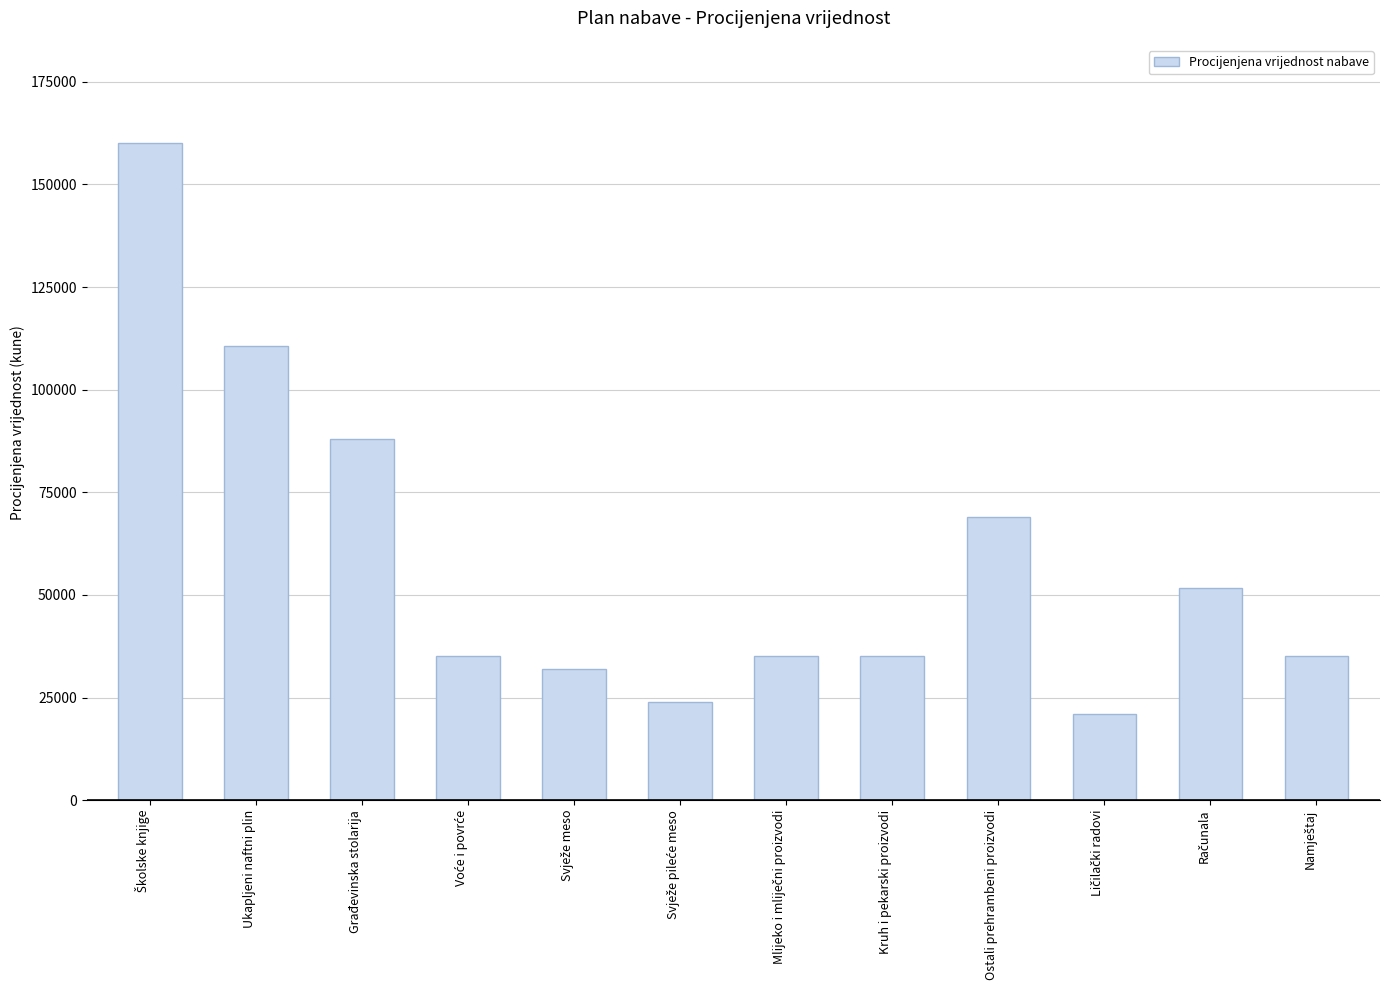

What is the difference between the values at Građevinska stolarija and Ukapljeni naftni plin?

22560